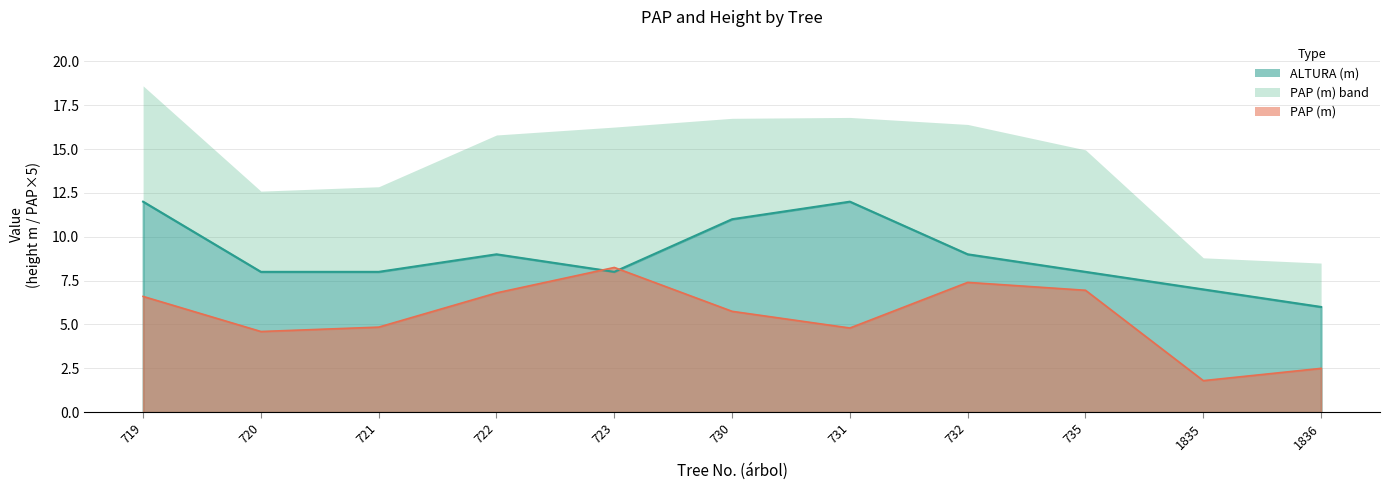

Which category has the highest value in the ALTURA (m) series?

719